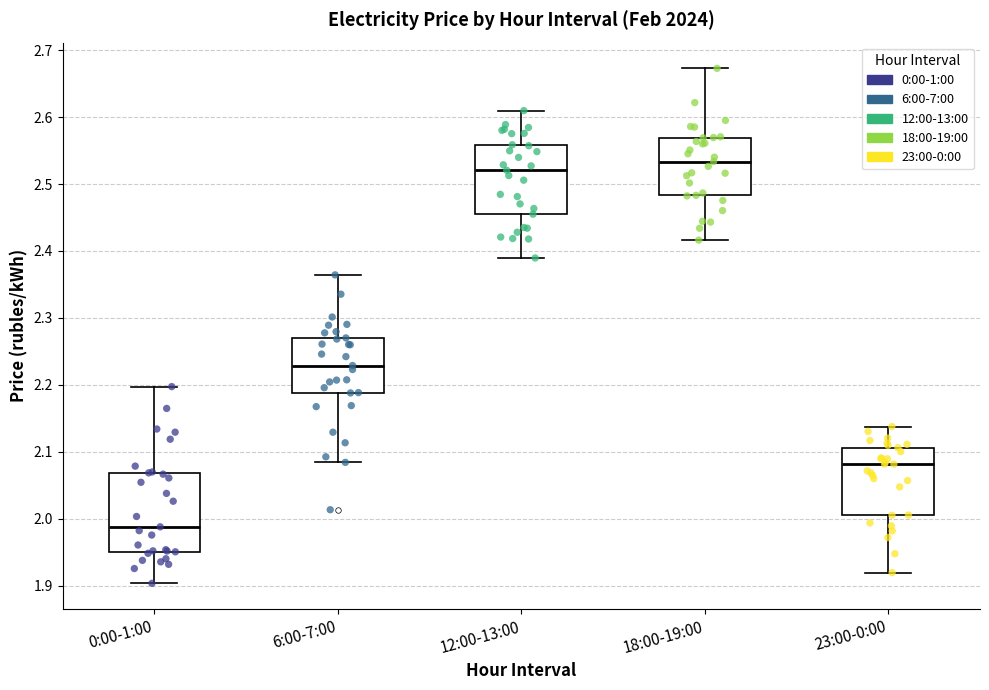

Reading left to right, read every box against the y-axis: the position of its median line, the range the box covers, and the ends of its whiskers. The values are not printed on the chart, so give them approximately, as read against the axis.

0:00-1:00: median 1.99, box 1.95 to 2.07, whiskers 1.90 to 2.20
6:00-7:00: median 2.23, box 2.19 to 2.27, whiskers 2.08 to 2.36
12:00-13:00: median 2.52, box 2.45 to 2.56, whiskers 2.39 to 2.61
18:00-19:00: median 2.53, box 2.48 to 2.57, whiskers 2.42 to 2.67
23:00-0:00: median 2.08, box 2.01 to 2.11, whiskers 1.92 to 2.14